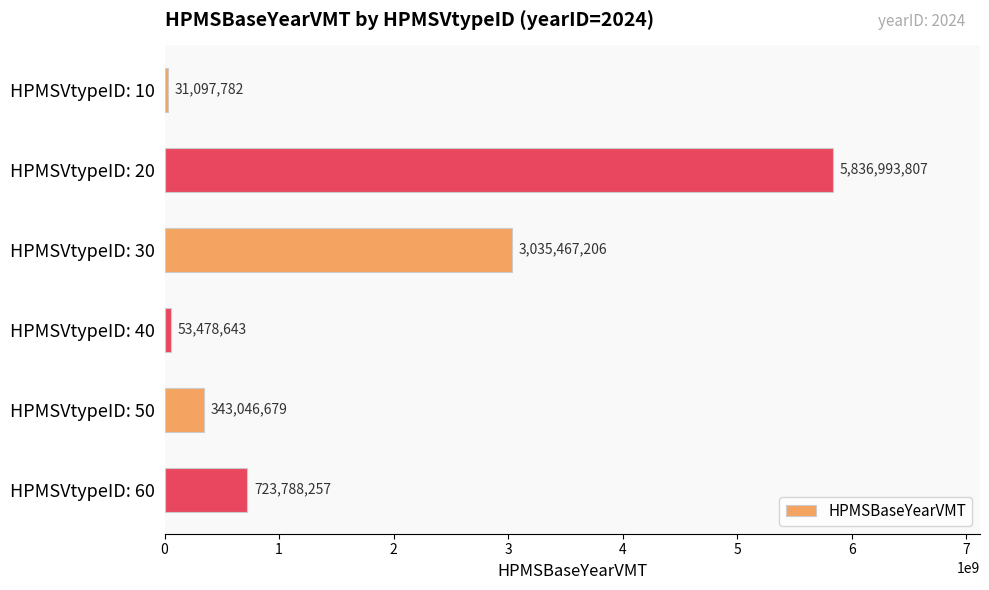

Are the bars horizontal?

Yes